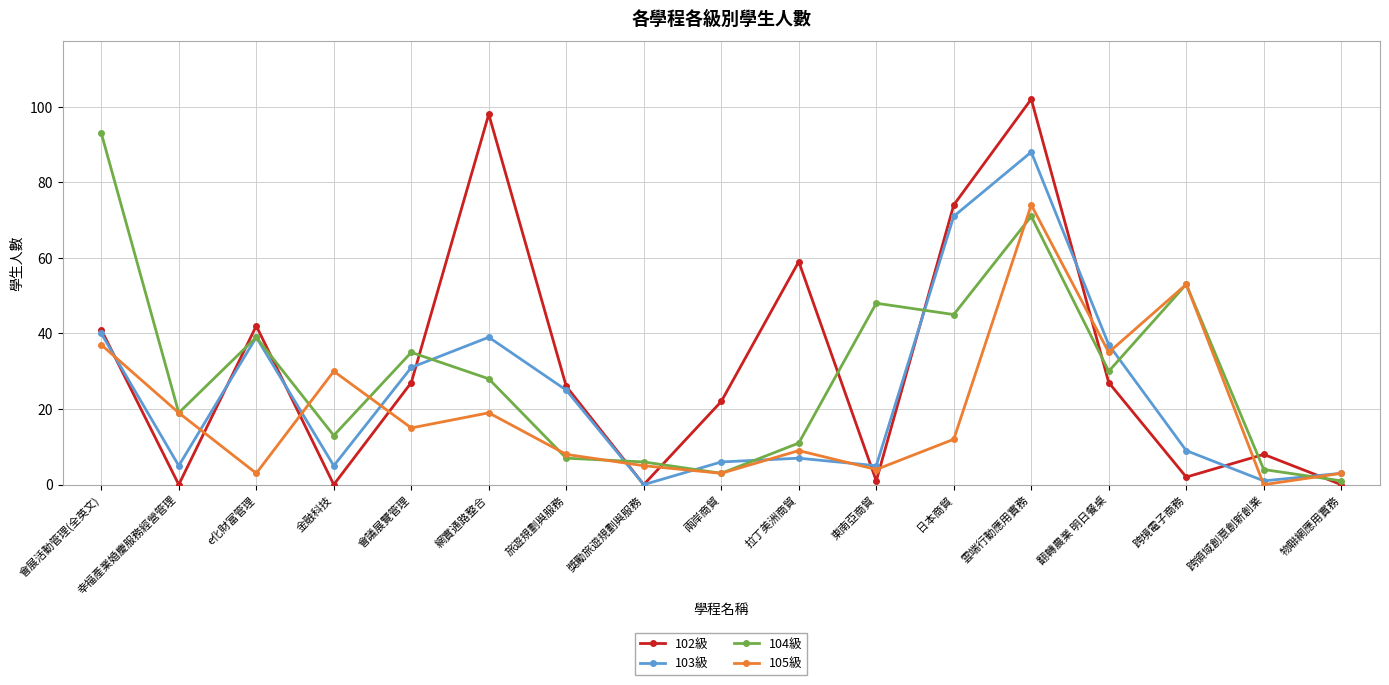

What is the difference between the highest and lowest values at 金融科技?

30